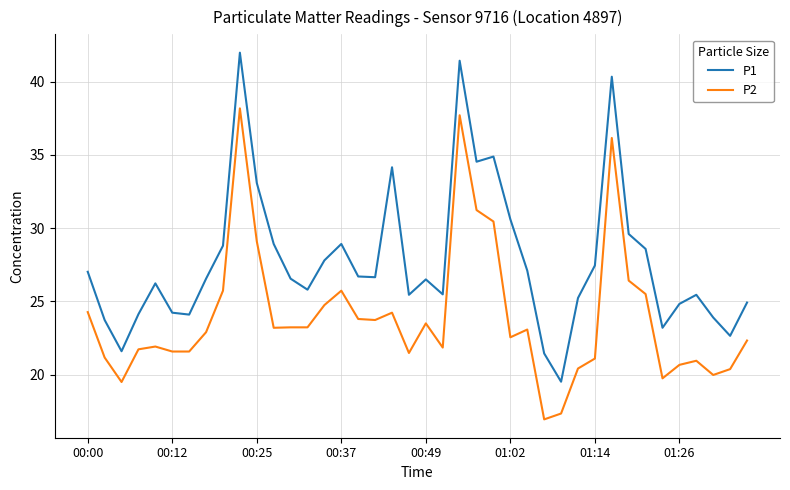

True or false: P1 and P2 intersect in this chart.

False